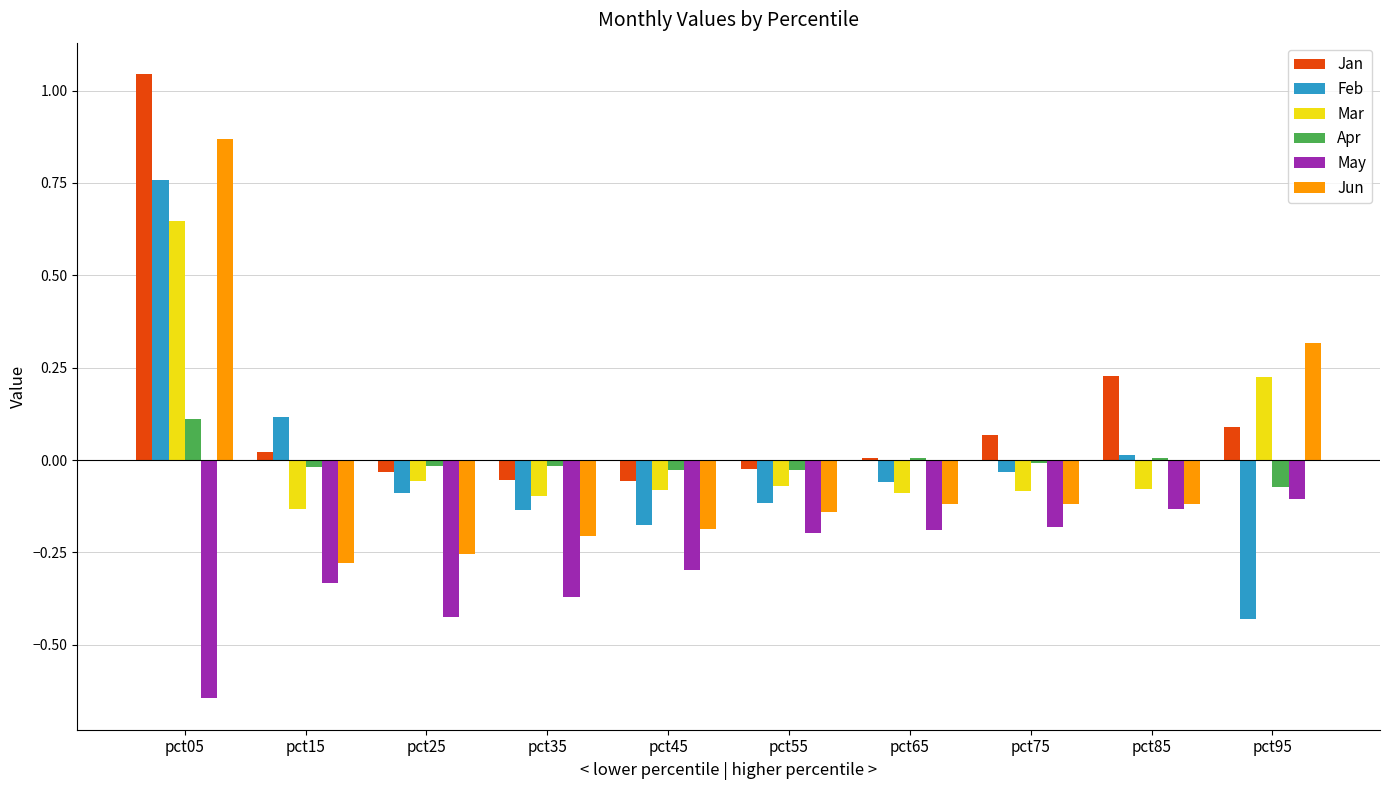

Are the bars grouped side by side (vs. stacked)?

Yes